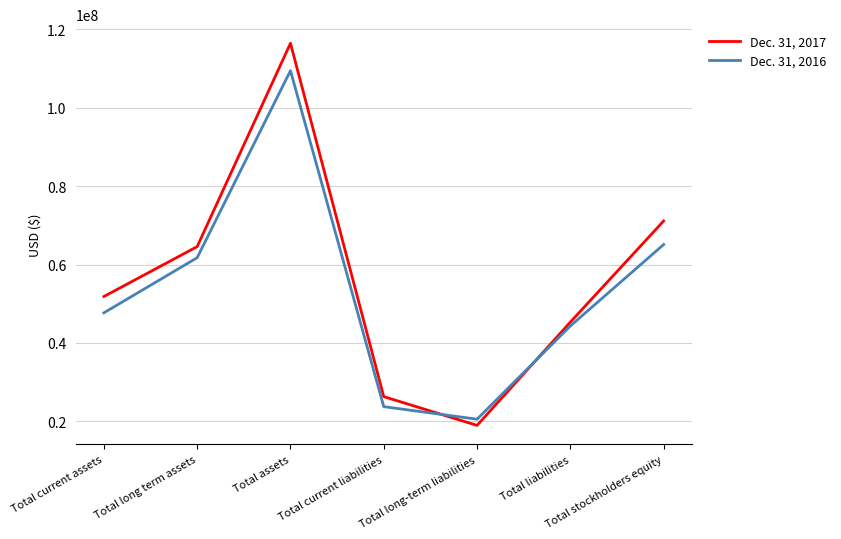

How many intersections are there between Dec. 31, 2017 and Dec. 31, 2016?

2